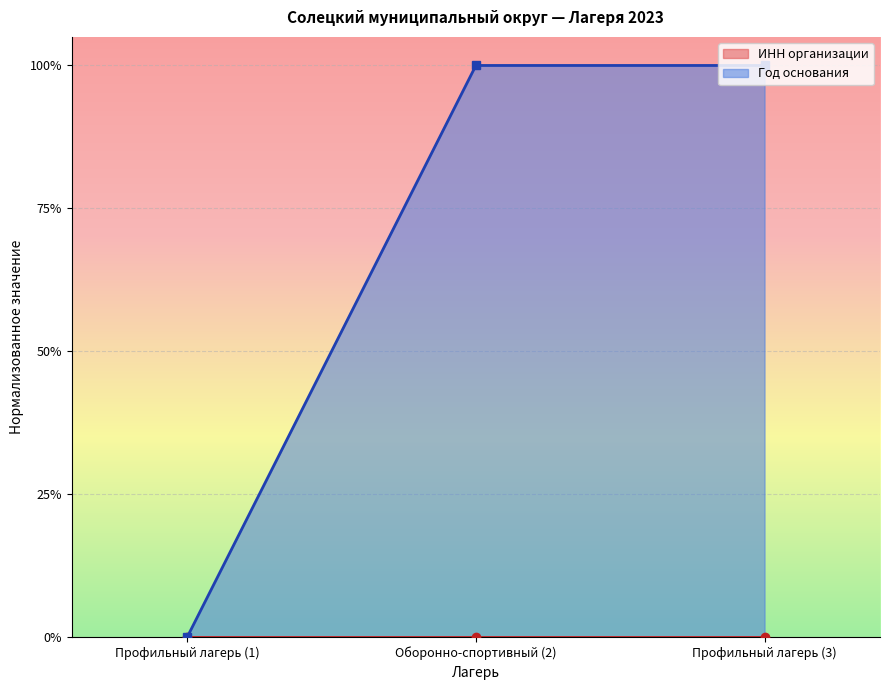

List the labels in order of value, largest first.

Оборонно-спортивный (2), Профильный лагерь (3), Профильный лагерь (1)